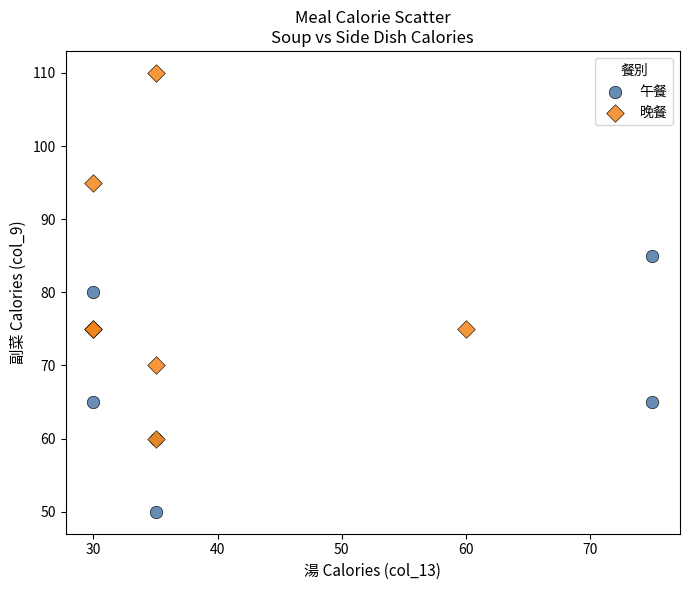

Which series has the widest spread of Y values?

晚餐